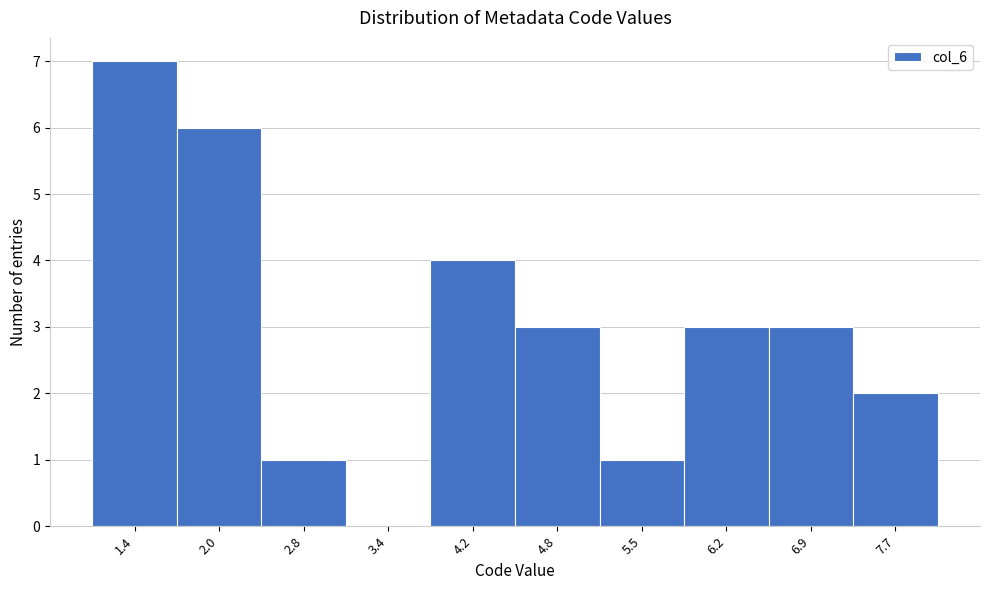

Reading left to right, list every bar in this chart as the range it spans on the x-axis followed by its height. The values are not printed on the chart, so give them approximately, as read against the axis.

1.0 to 1.7: 7
1.7 to 2.4: 6
2.4 to 3.1: 1
3.1 to 3.8: 0
3.8 to 4.5: 4
4.5 to 5.2: 3
5.2 to 5.9: 1
5.9 to 6.6: 3
6.6 to 7.3: 3
7.3 to 8.0: 2